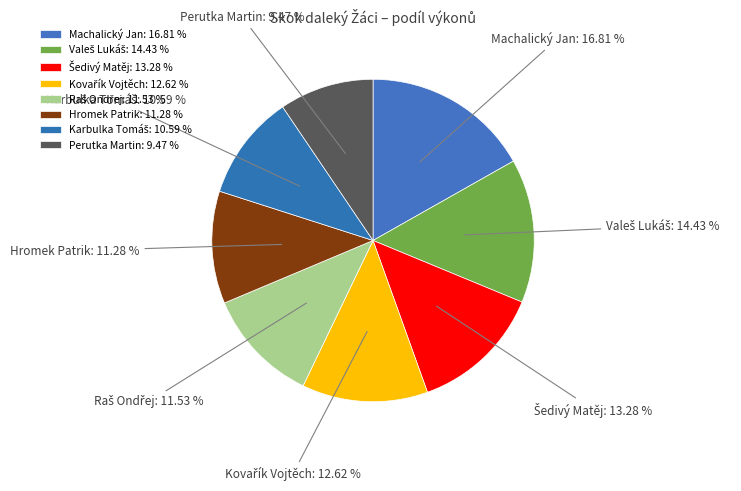

Between Hromek Patrik and Perutka Martin, which is larger?

Hromek Patrik